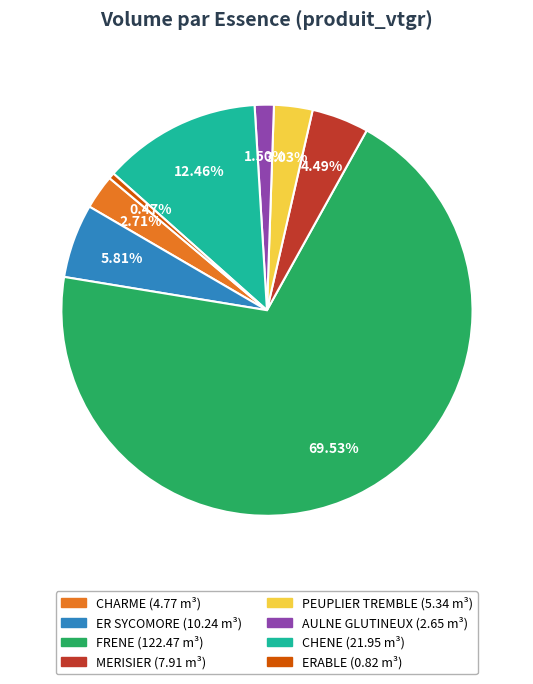

What percentage is the MERISIER slice, to the nearest percent?

4%